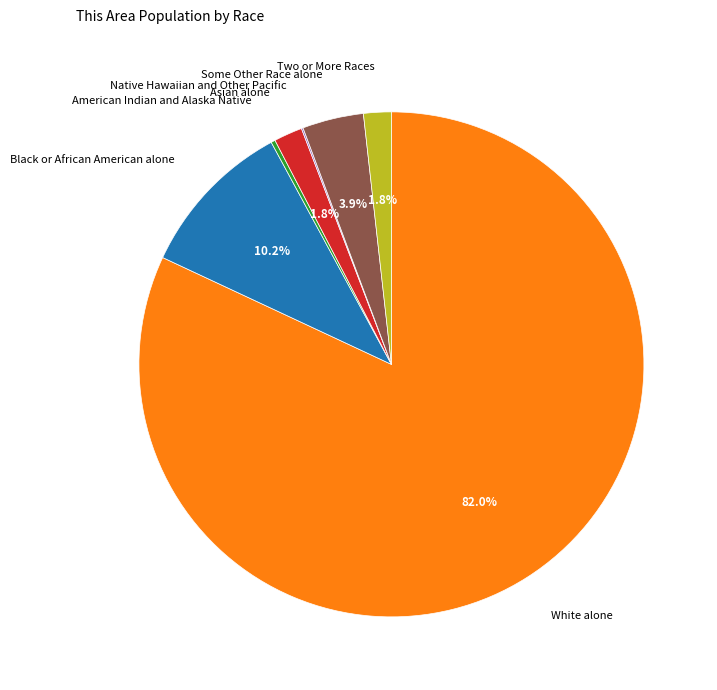

Which category has the biggest portion of the pie?

White alone